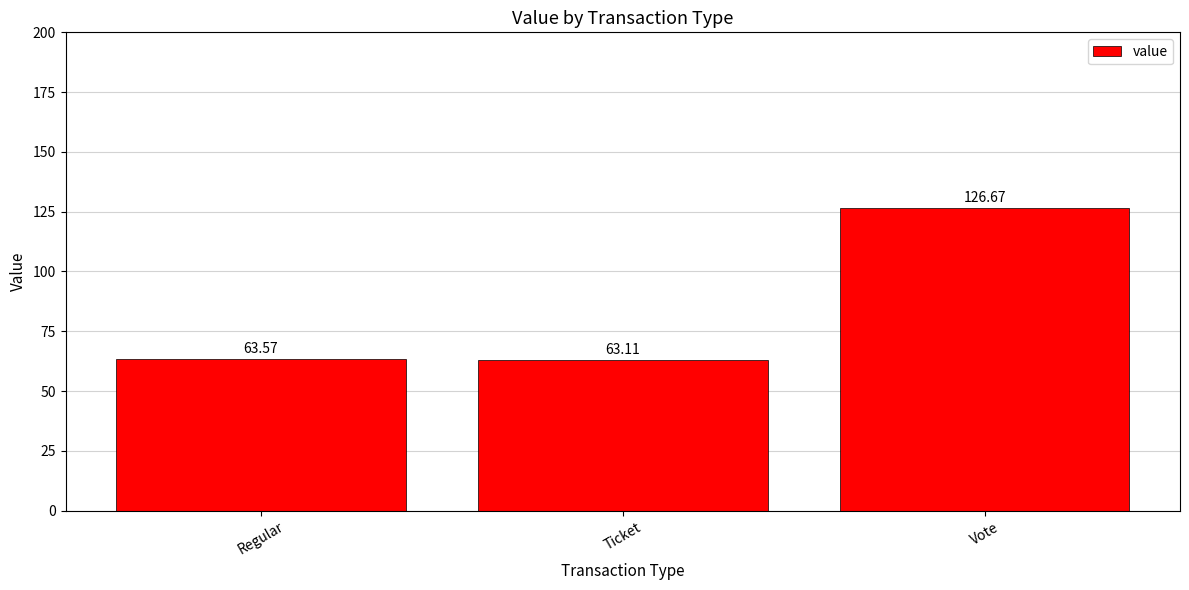

Rank the categories by value from highest to lowest.

Vote, Regular, Ticket